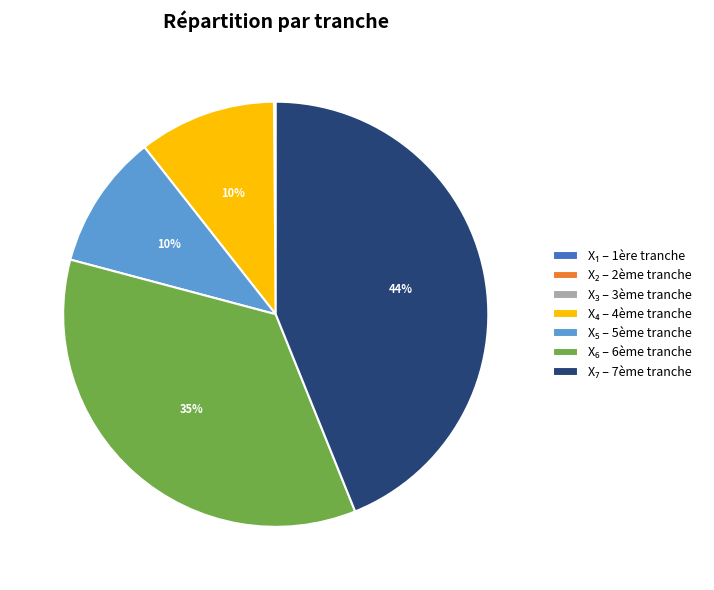

To the nearest percent, what is the difference between the largest and smallest slice percentages?

44%